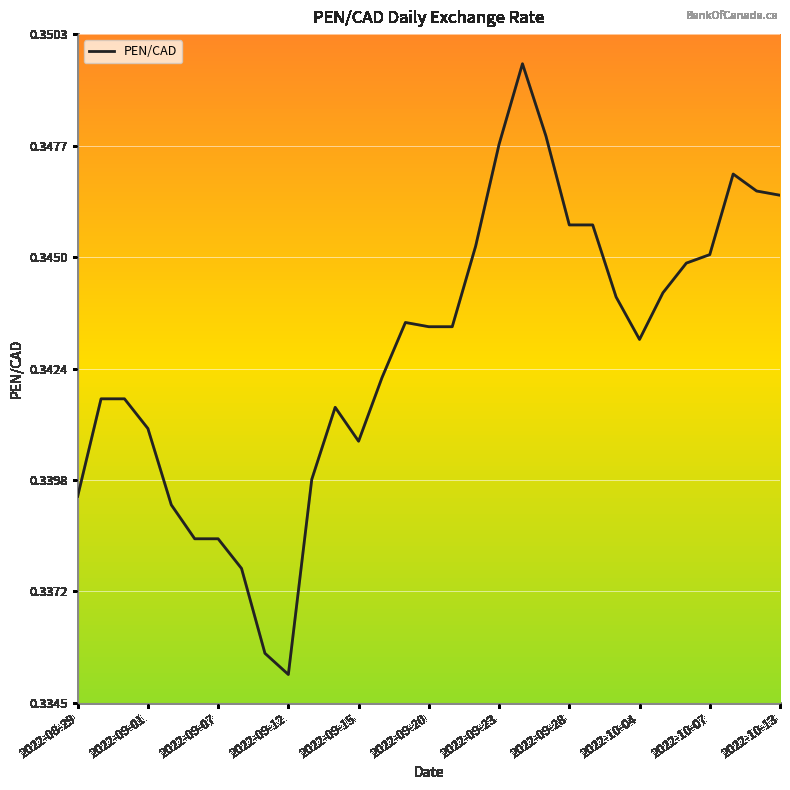

How many lines are shown in the chart?

1